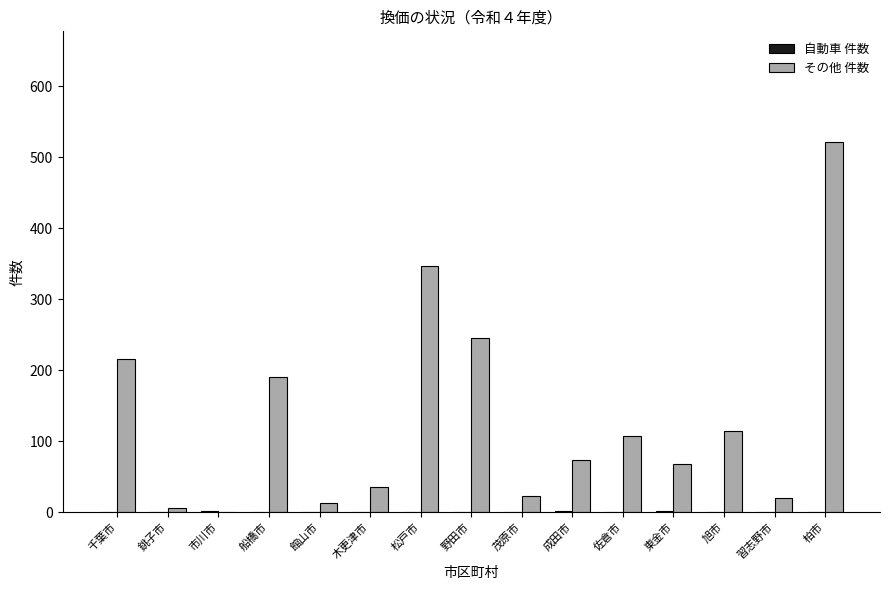

What is the total value across all series at 野田市?

245